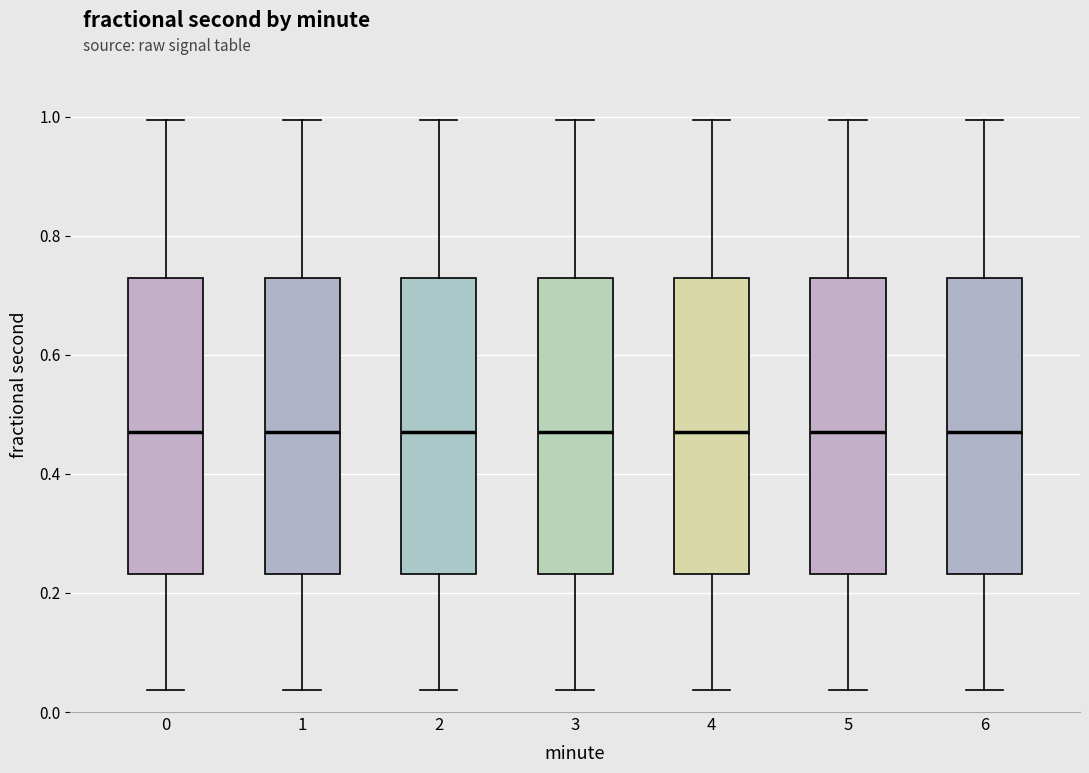

Where does the lower whisker of the box at x = 3 end on the y-axis? The values are not printed on the chart, so give them approximately, as read against the axis.

0.04